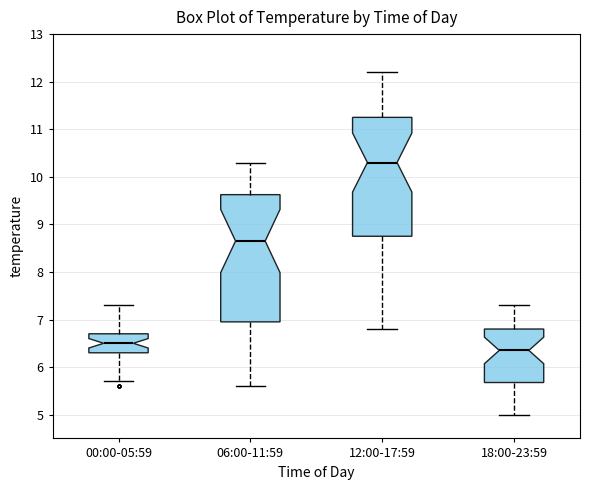

Reading left to right, transcribe this box plot: for each box, give where its median line is, the range the box spans, and where its two whiskers end, as read against the y-axis. The values are not printed on the chart, so give them approximately, as read against the axis.

00:00-05:59: median 6.5, box 6.3 to 6.7, whiskers 5.7 to 7.3
06:00-11:59: median 8.7, box 7.0 to 9.6, whiskers 5.6 to 10.3
12:00-17:59: median 10.3, box 8.8 to 11.3, whiskers 6.8 to 12.2
18:00-23:59: median 6.4, box 5.7 to 6.8, whiskers 5.0 to 7.3